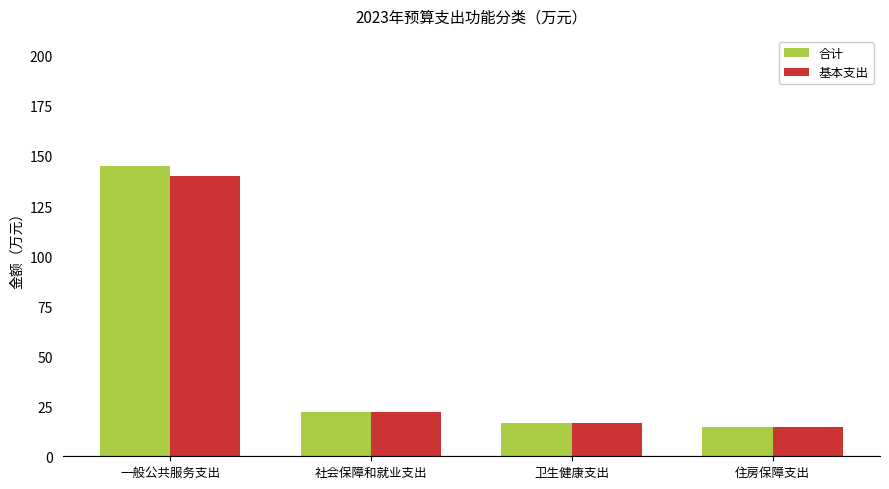

Is it true that 基本支出 equals 140.0 at 一般公共服务支出?

True